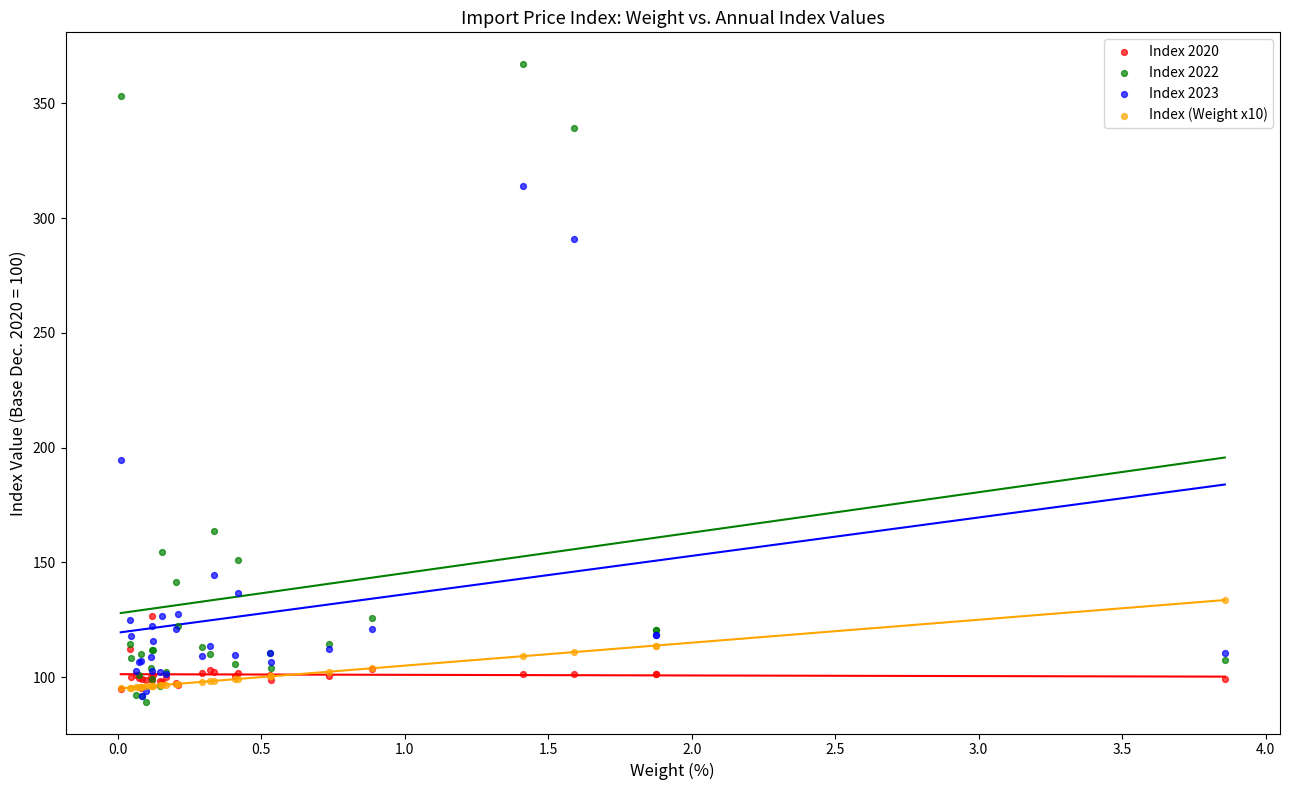

In the Index 2022 series, what Y value is closest to 228?

163.7